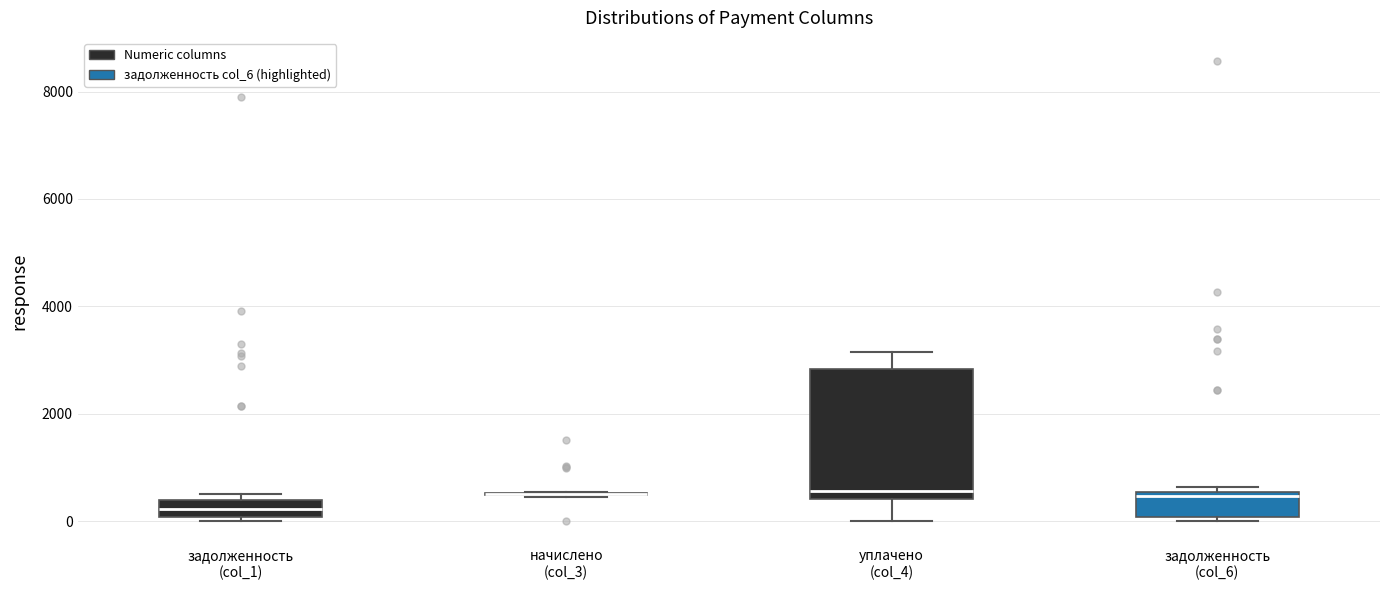

Comparing the boxes themselves (not the whiskers), which one is the tallest?

уплачено (col_4)